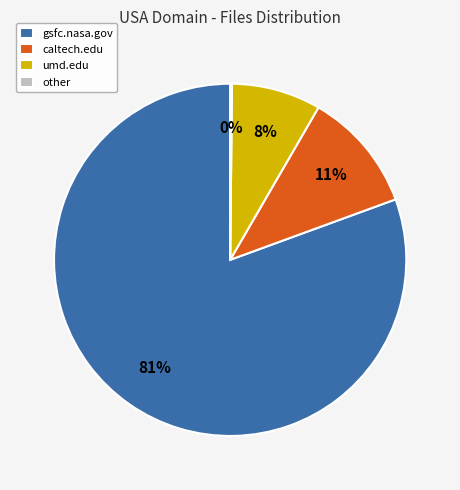

Which slice represents more than half of the pie?

gsfc.nasa.gov